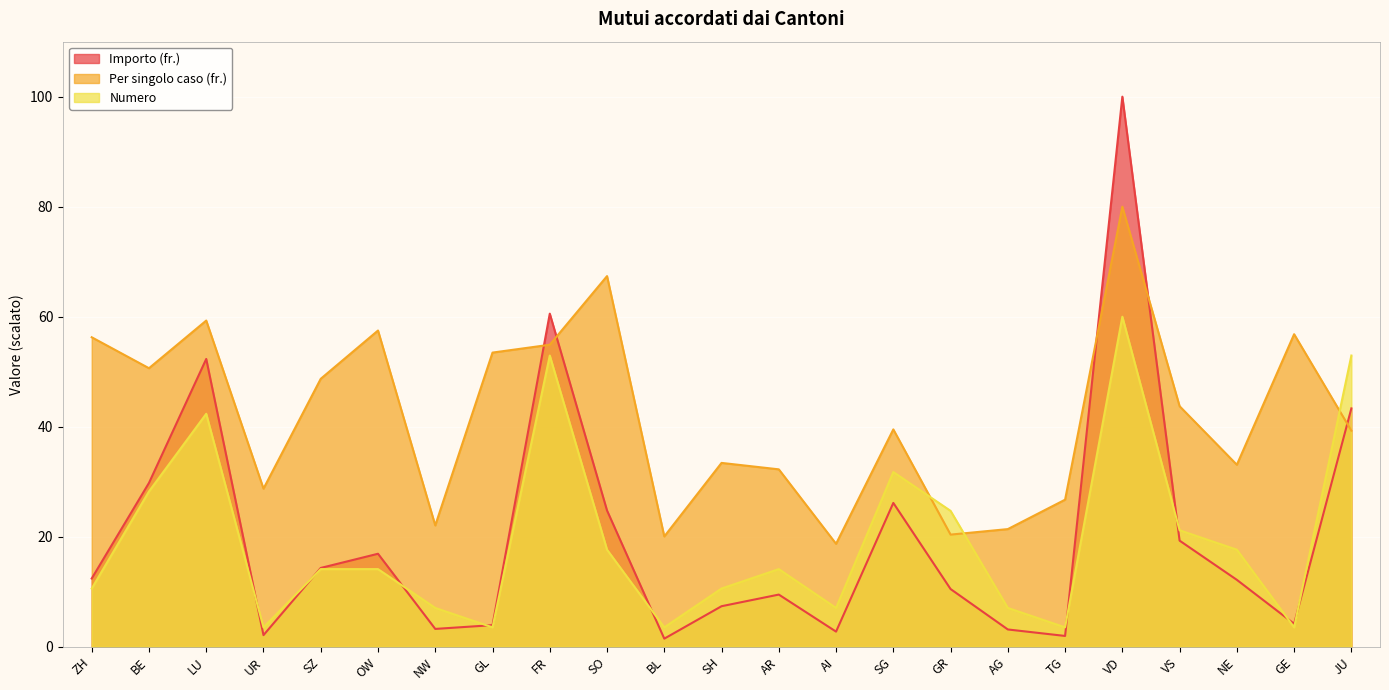

Reading left to right, list all the values displayed in this chart.

Numero: 10.6	28.2	42.4	3.5	14.1	14.1	7.1	3.5	52.9	17.6	3.5	10.6	14.1	7.1	31.8	24.7	7.1	3.5	60.0	21.2	17.6	3.5	52.9
Importo (fr.): 12.4	29.8	52.3	2.1	14.3	16.9	3.2	3.9	60.6	24.8	1.5	7.4	9.5	2.8	26.1	10.5	3.1	2.0	100.0	19.3	12.2	4.2	43.3
Per singolo caso (fr.): 56.3	50.6	59.3	28.7	48.7	57.5	22.1	53.5	54.9	67.4	20.1	33.4	32.3	18.7	39.5	20.4	21.4	26.7	80.0	43.7	33.1	56.8	39.3